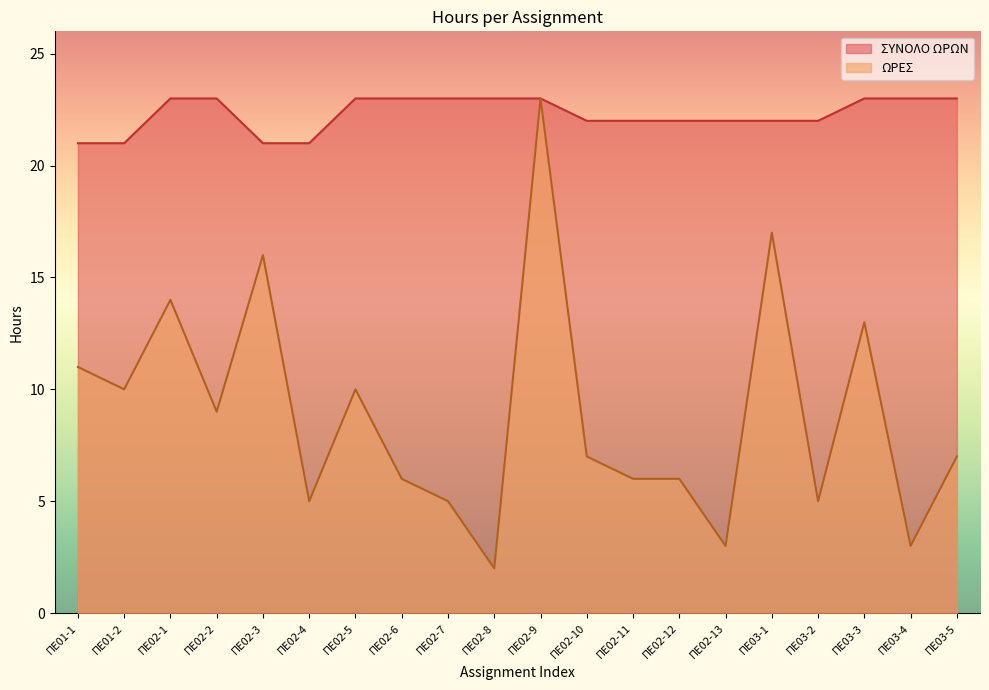

List the labels in order of ΩΡΕΣ value, smallest first.

ΠΕ02-8, ΠΕ02-13, ΠΕ03-4, ΠΕ02-4, ΠΕ02-7, ΠΕ03-2, ΠΕ02-6, ΠΕ02-11, ΠΕ02-12, ΠΕ02-10, ΠΕ03-5, ΠΕ02-2, ΠΕ01-2, ΠΕ02-5, ΠΕ01-1, ΠΕ03-3, ΠΕ02-1, ΠΕ02-3, ΠΕ03-1, ΠΕ02-9